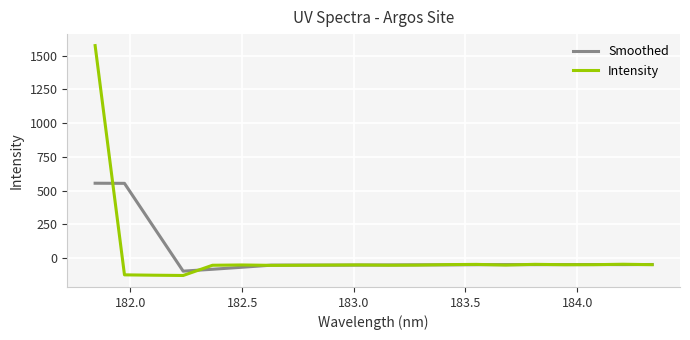

What is the minimum value for Intensity?

-130.2